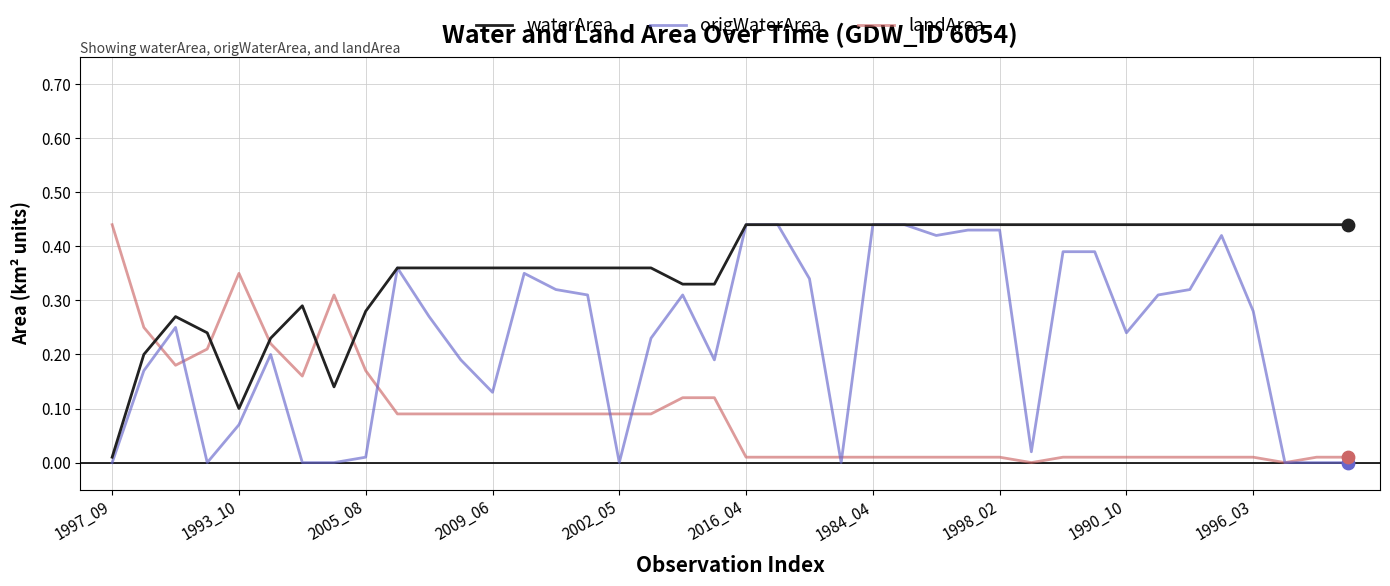

List the series in order of their overall mean, lowest first.

landArea, origWaterArea, waterArea